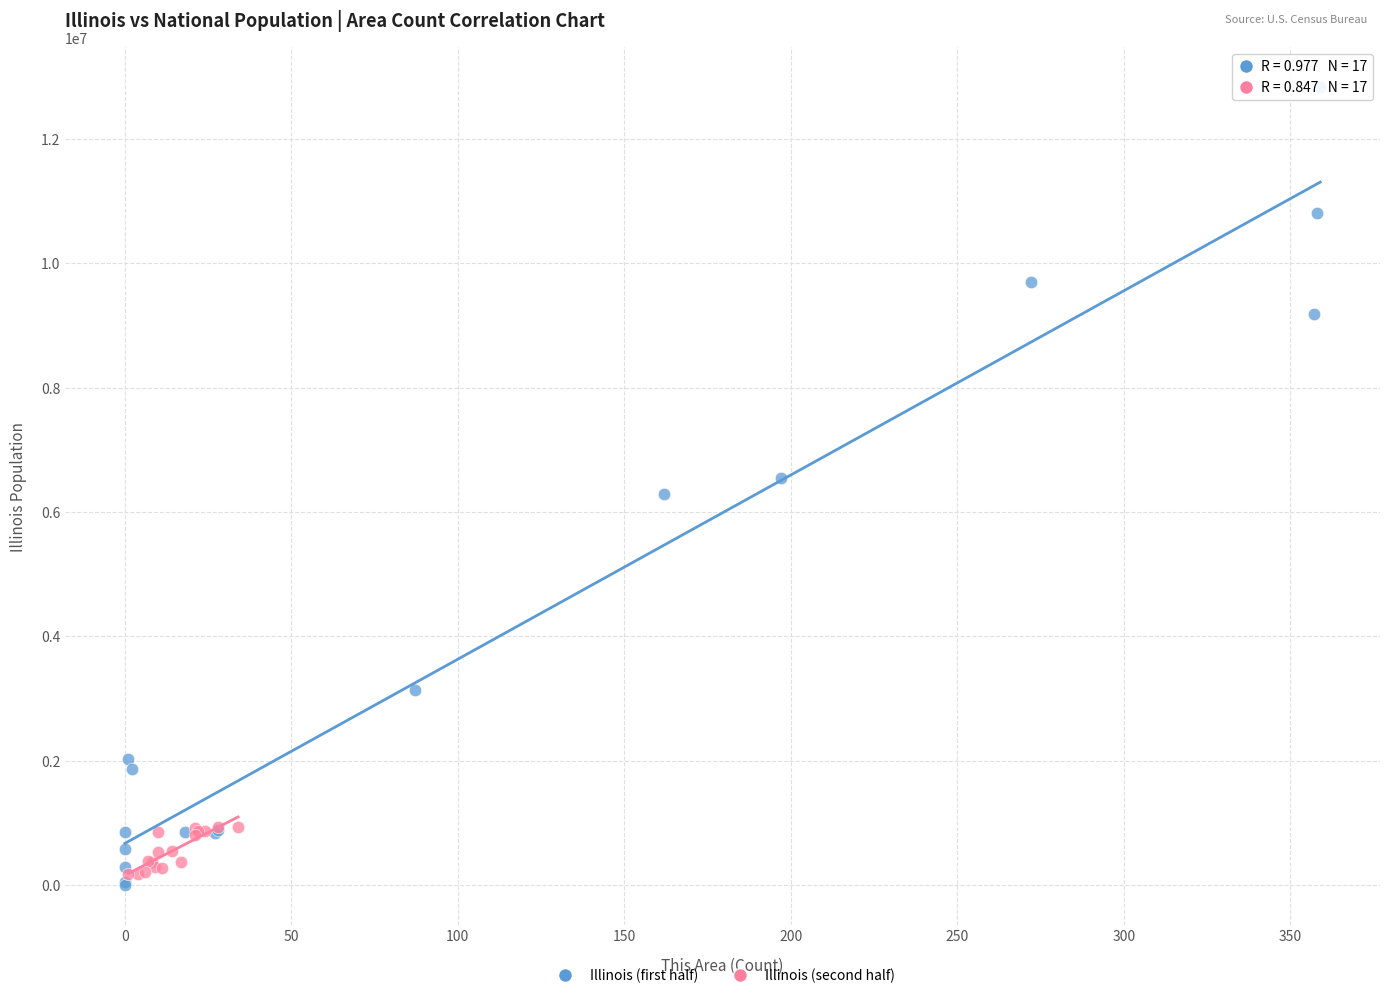

Which series reaches the maximum Y coordinate?

Illinois (first half)